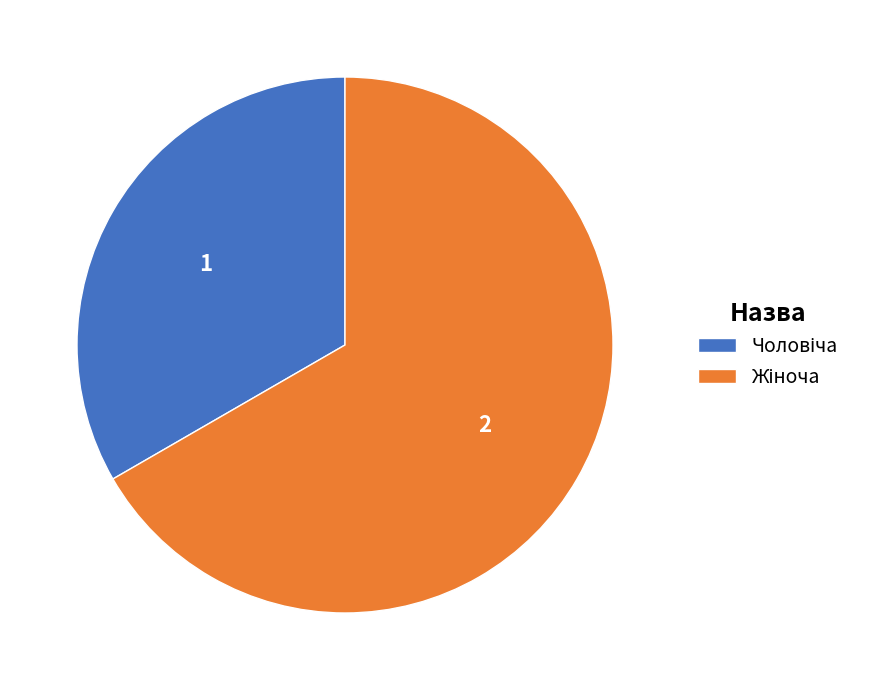

Does any single category account for the majority?

Yes